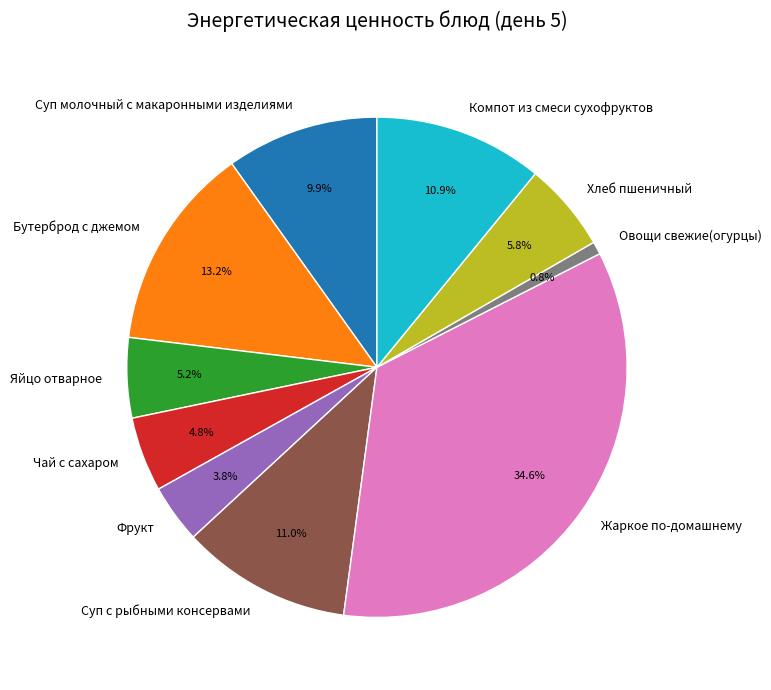

True or false: Суп с рыбными консервами accounts for 11% of the total.

True